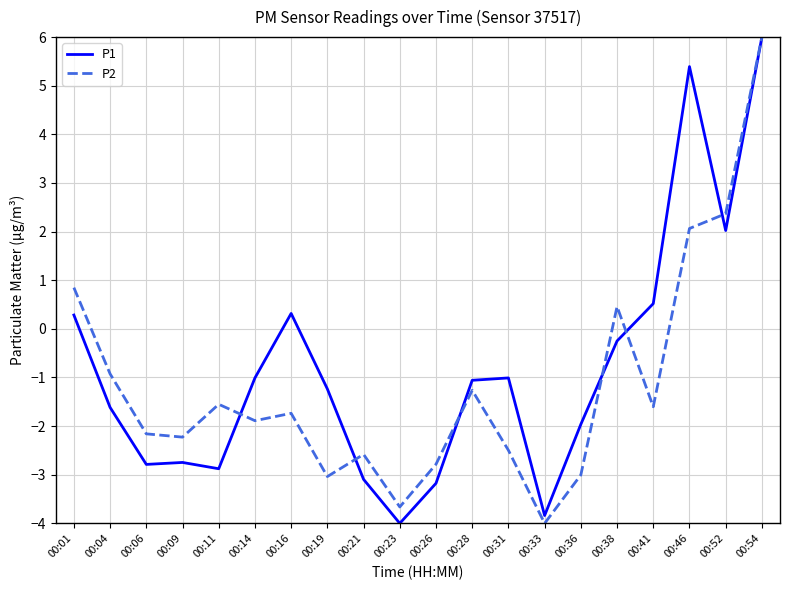

List the series in order of their overall mean, lowest first.

P2, P1